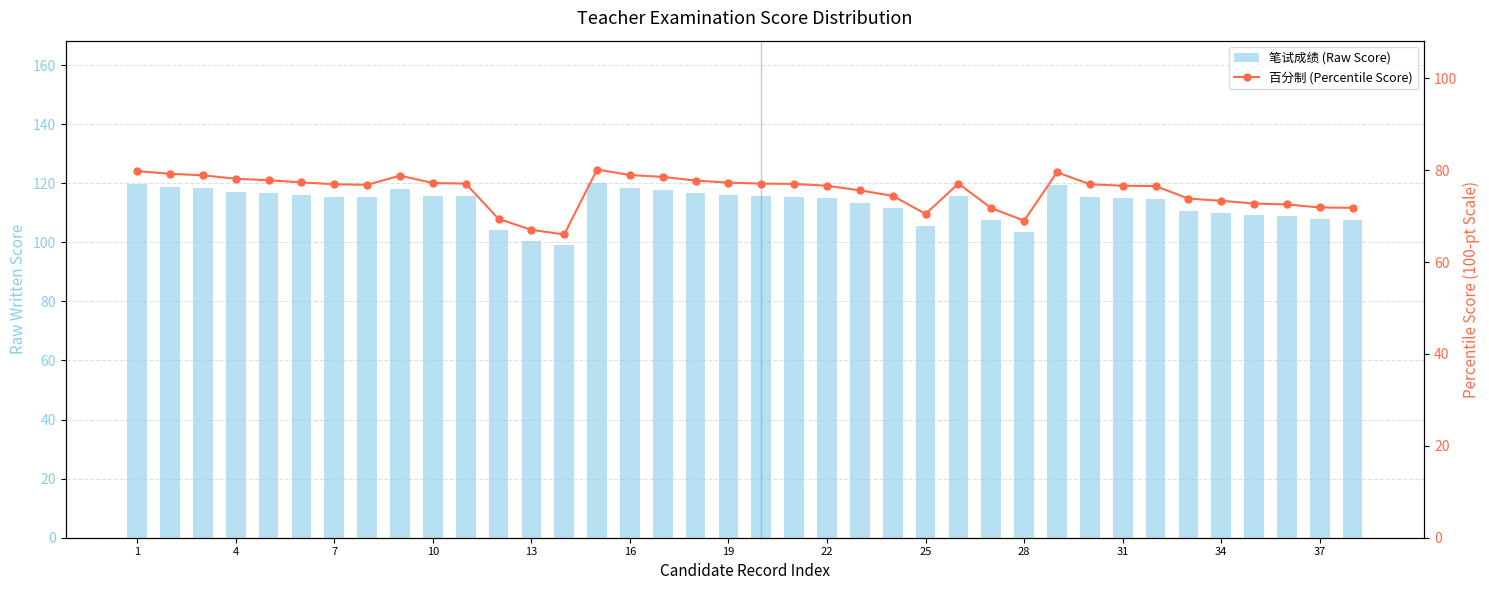

Rank the series by their average value, from highest to lowest.

笔试成绩 (Raw Score), 百分制 (Percentile Score)